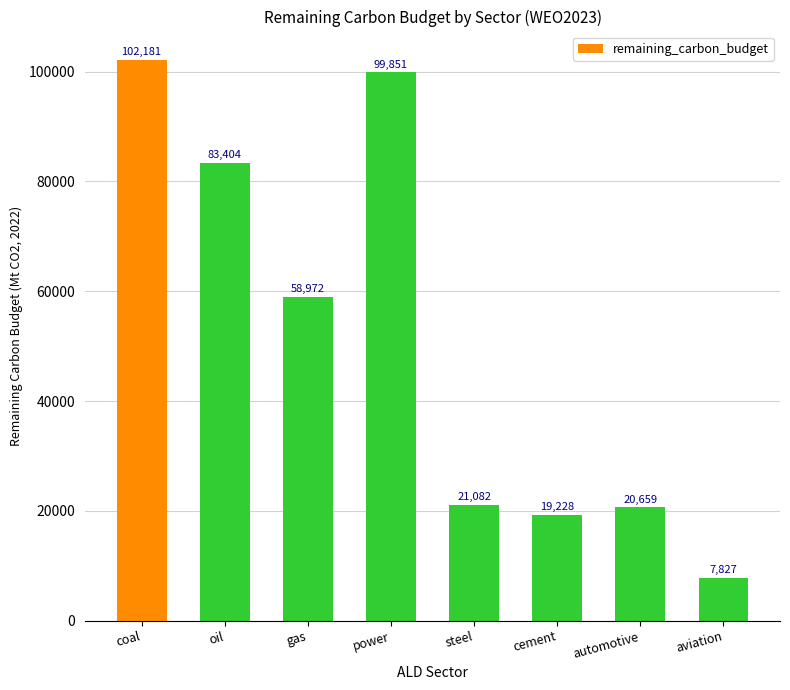

Which category has the lowest value across all series?

aviation